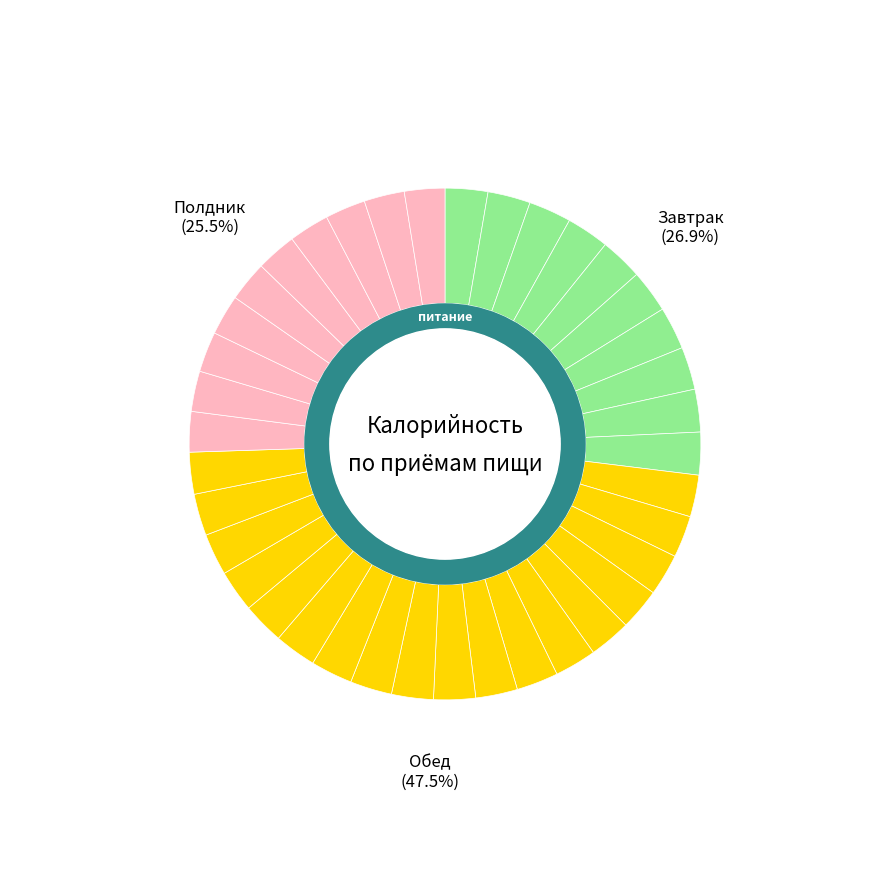

What is the change in value from Завтрак to Обед?

+345.7